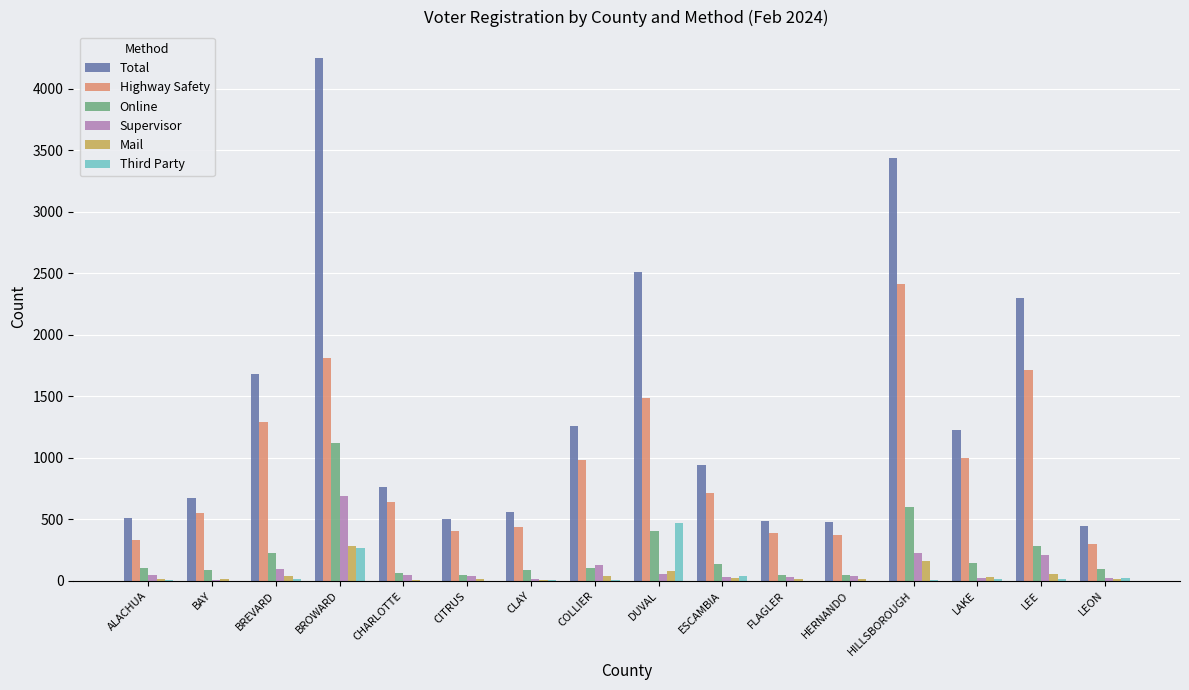

Does the chart contain stacked bars?

No